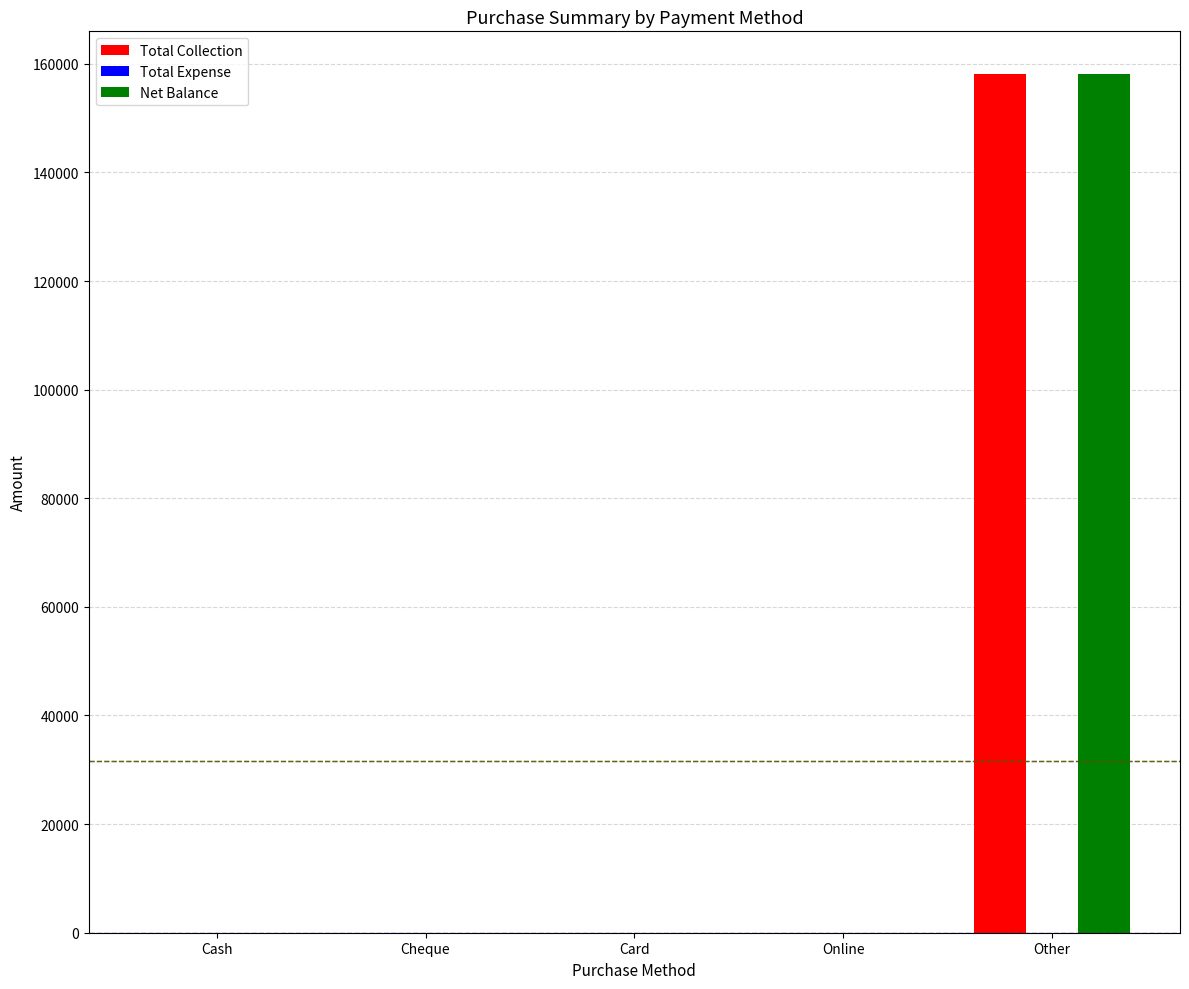

At which label does Net Balance reach its peak?

Other